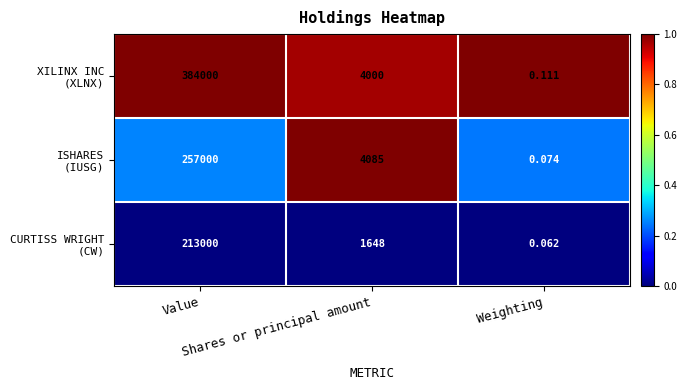

How many distinct data groups are displayed?

3